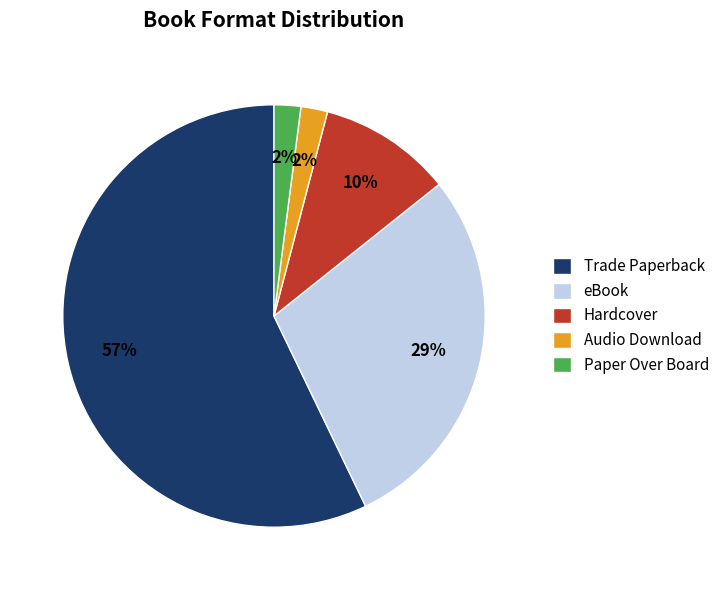

What is the ratio of the value at Hardcover to the value at Audio Download?

5.0